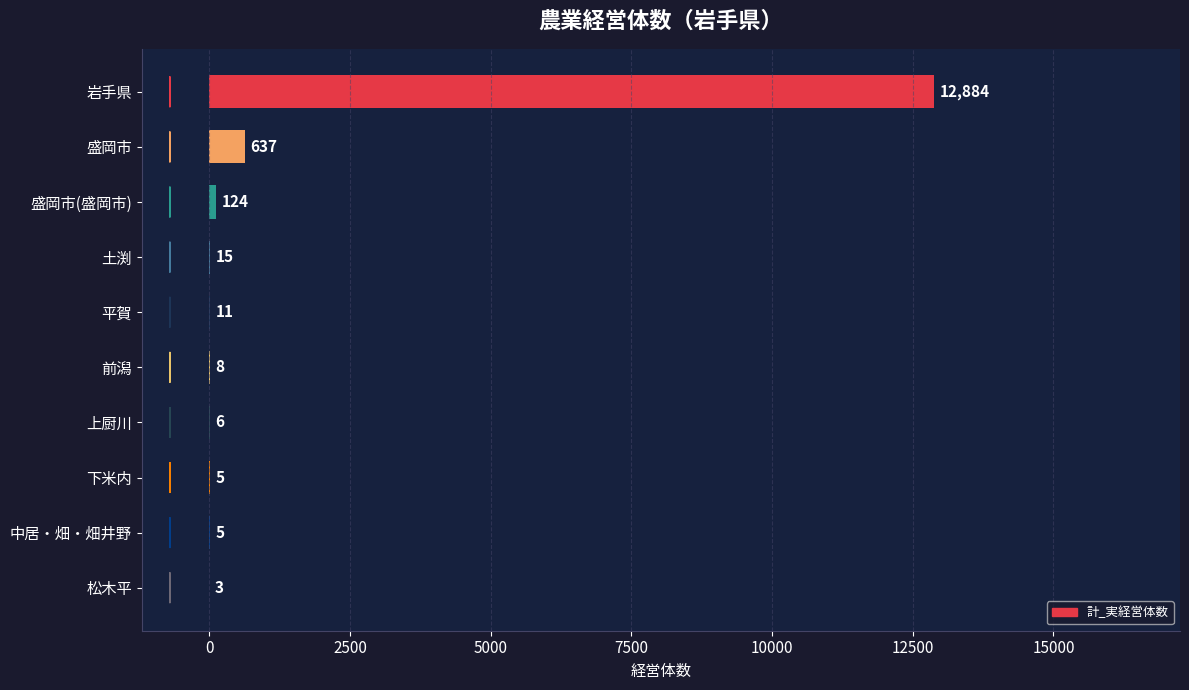

True or false: the data shows 3 at 松木平.

True